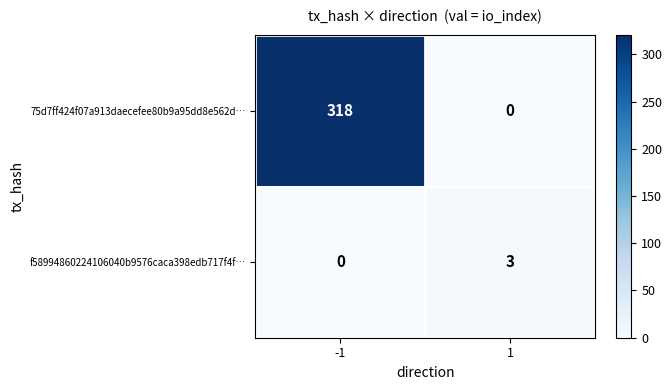

What value does the 75d7ff424f07a913daecefee80b9a95dd8e562d… series have at -1, to the nearest 10?

320